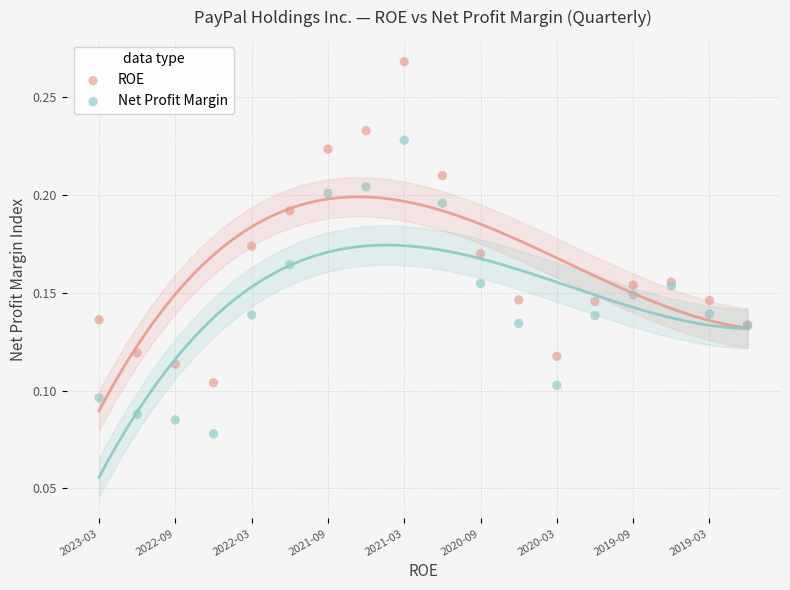

Which series has the largest Y range (max minus min)?

ROE